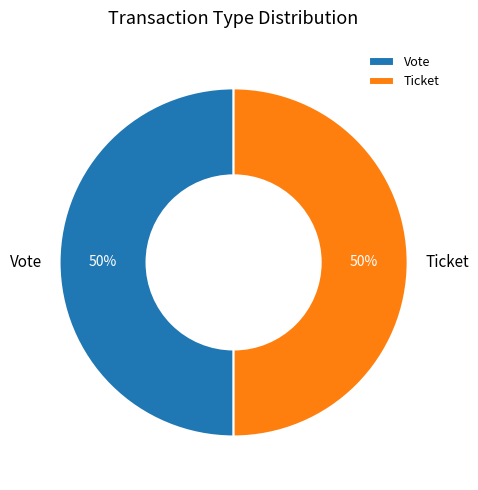

To the nearest percent, what is the average slice percentage?

50%